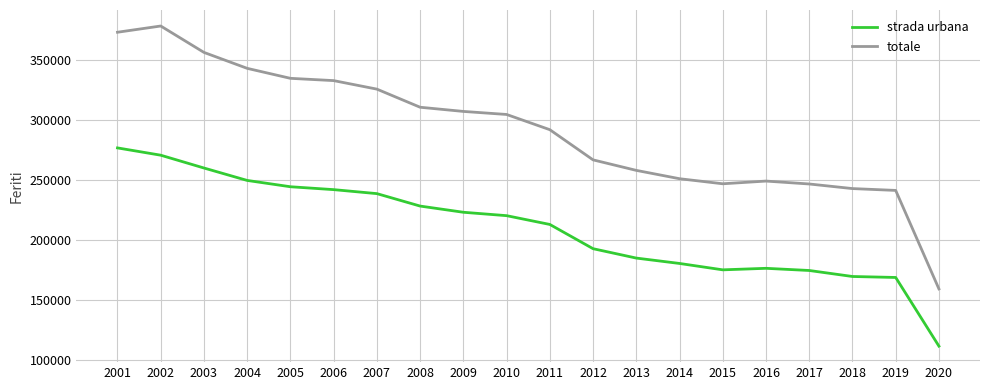

What is the average value of the strada urbana series?

210088